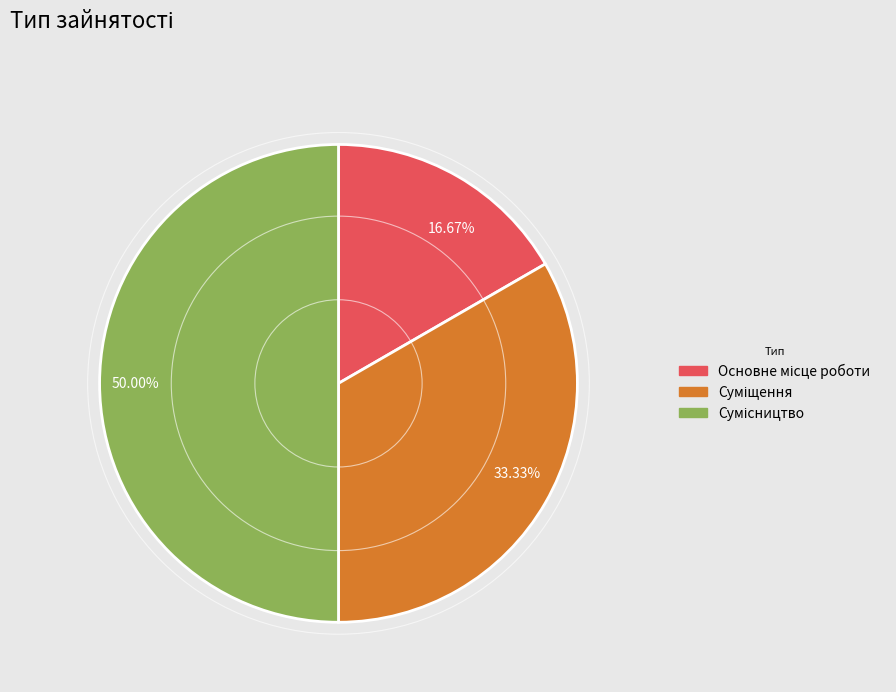

To the nearest percent, what is the difference between the largest and smallest slice percentages?

33%